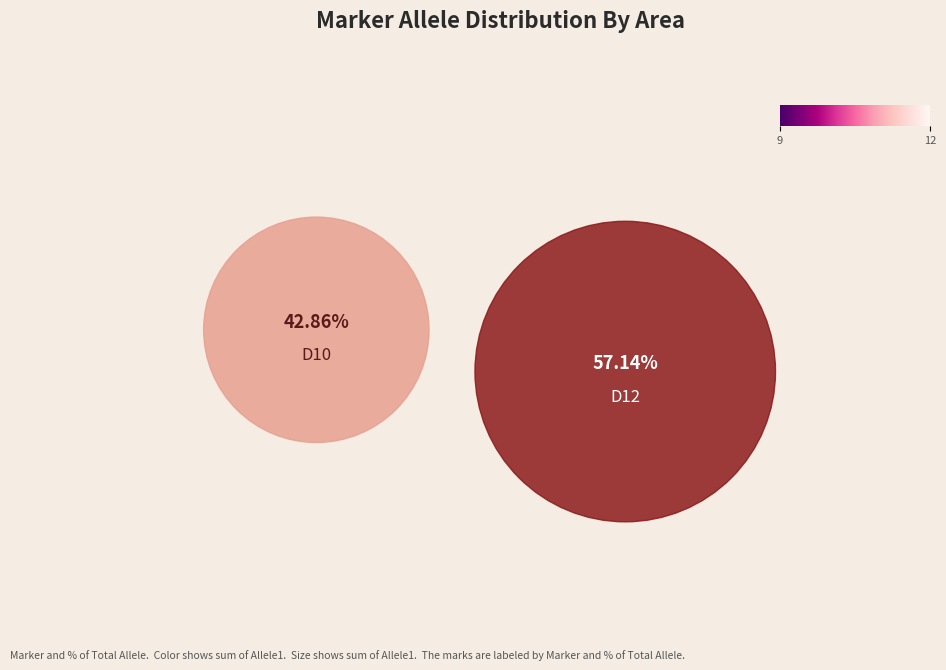

To the nearest percent, what portion does D10 represent?

43%